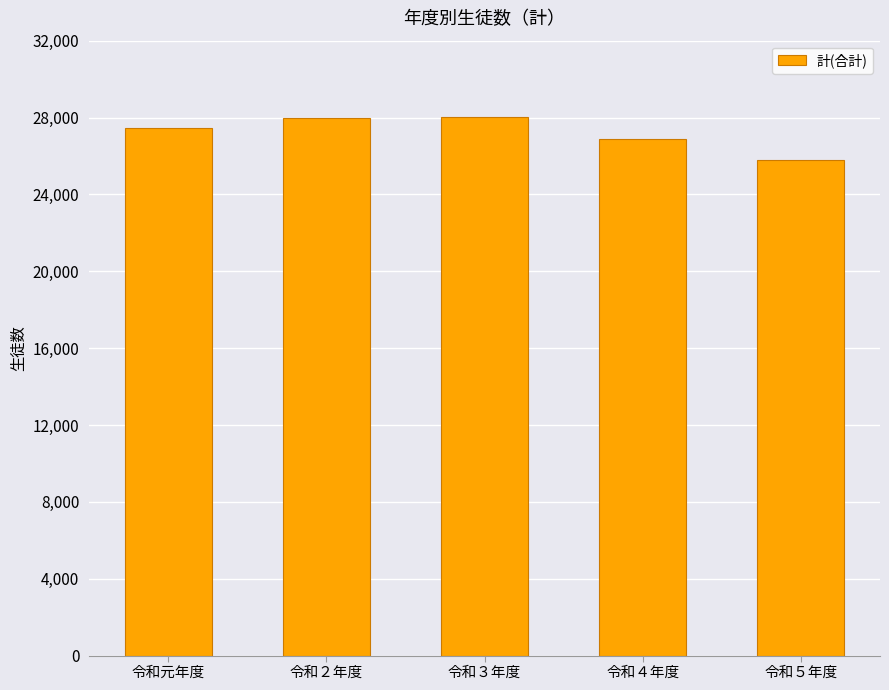

What position from the right is 令和３年度?

3